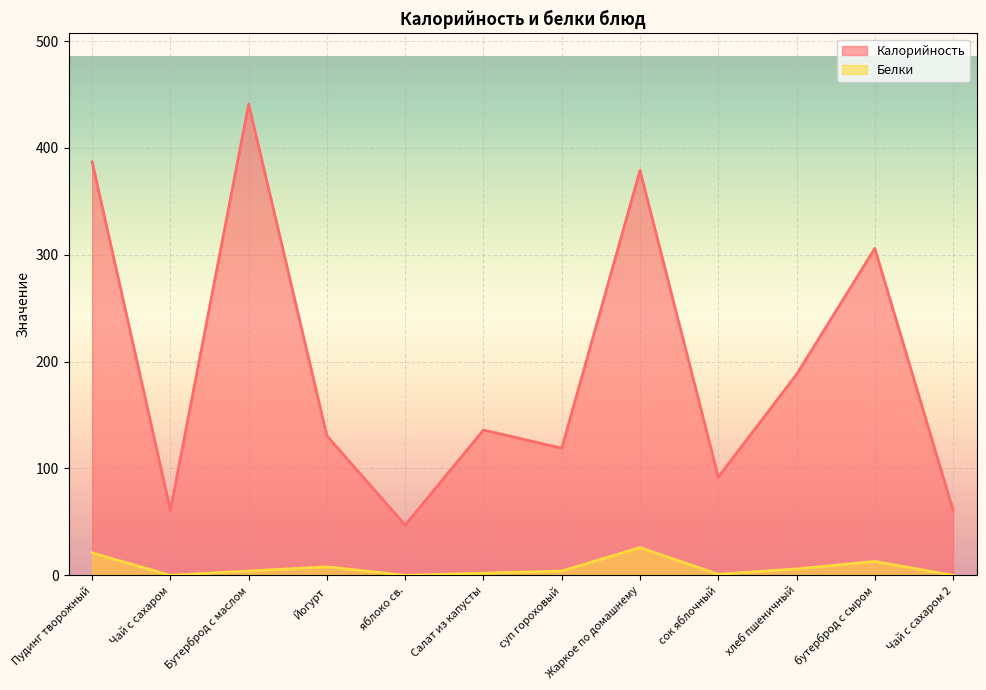

Reading left to right, list all the values displayed in this chart.

Калорийность: Пудинг творожный=387.0	Чай с сахаром=61.0	Бутерброд с маслом=441.0	Йогурт=130.5	яблоко св.=47.0	Салат из капусты=136.0	суп гороховый=119.0	Жаркое по домашнему=379.0	сок яблочный=92.0	хлеб пшеничный=188.0	бутерброд с сыром=306.0	Чай с сахаром 2=61.0
Белки: Пудинг творожный=21.0	Чай с сахаром=0.0	Бутерброд с маслом=4.0	Йогурт=8.0	яблоко св.=0.0	Салат из капусты=2.0	суп гороховый=4.0	Жаркое по домашнему=26.0	сок яблочный=1.0	хлеб пшеничный=6.0	бутерброд с сыром=13.0	Чай с сахаром 2=0.0